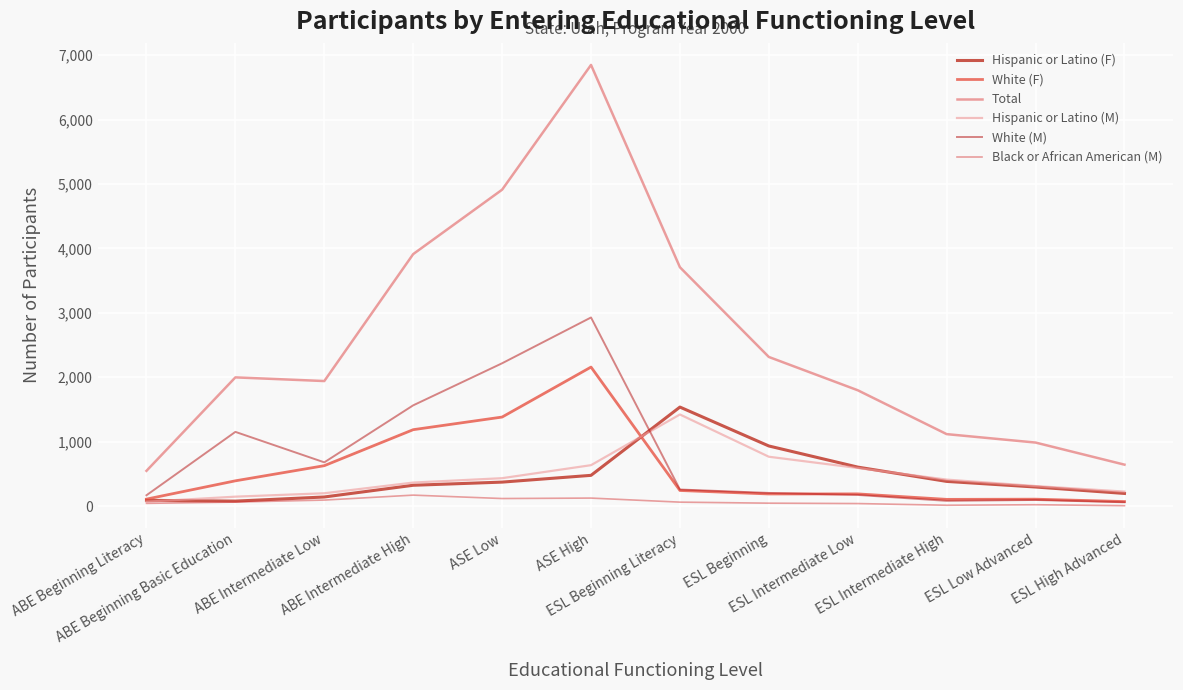

True or false: White (M) has more than 1 points higher than both neighbors.

True